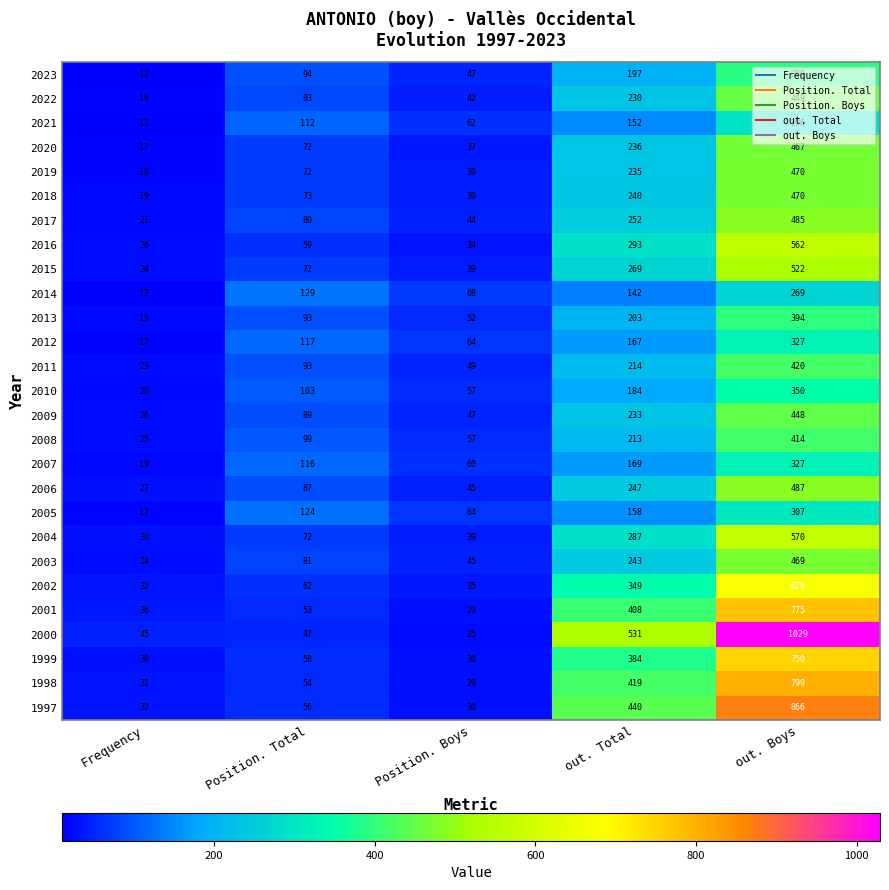

Which series has the largest range (max minus min)?

2000